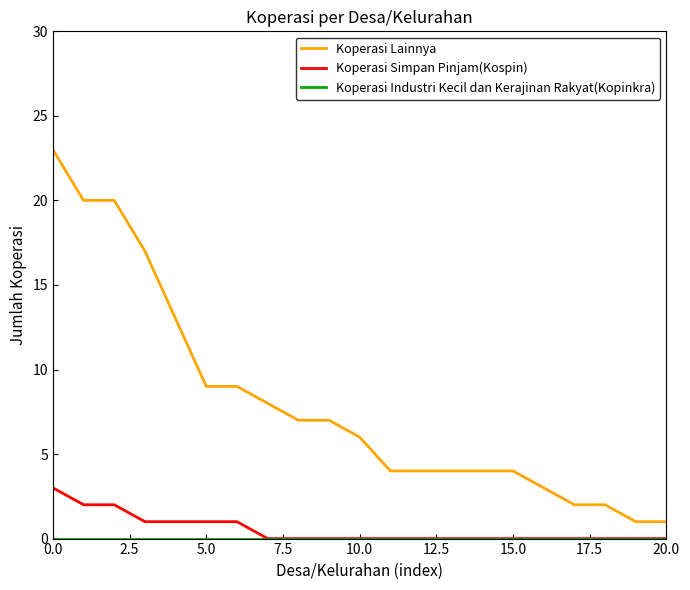

True or false: Koperasi Simpan Pinjam(Kospin) and Koperasi Lainnya intersect in this chart.

False